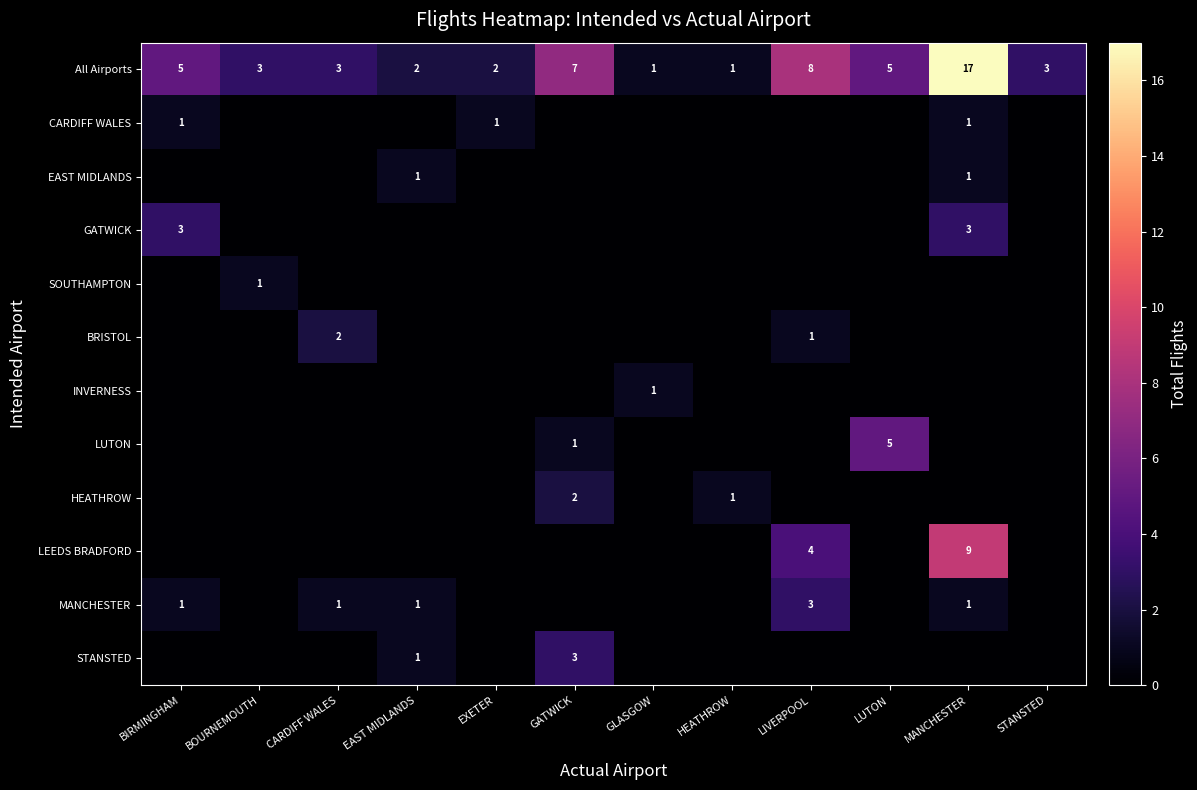

What is the maximum value shown in the chart?

17